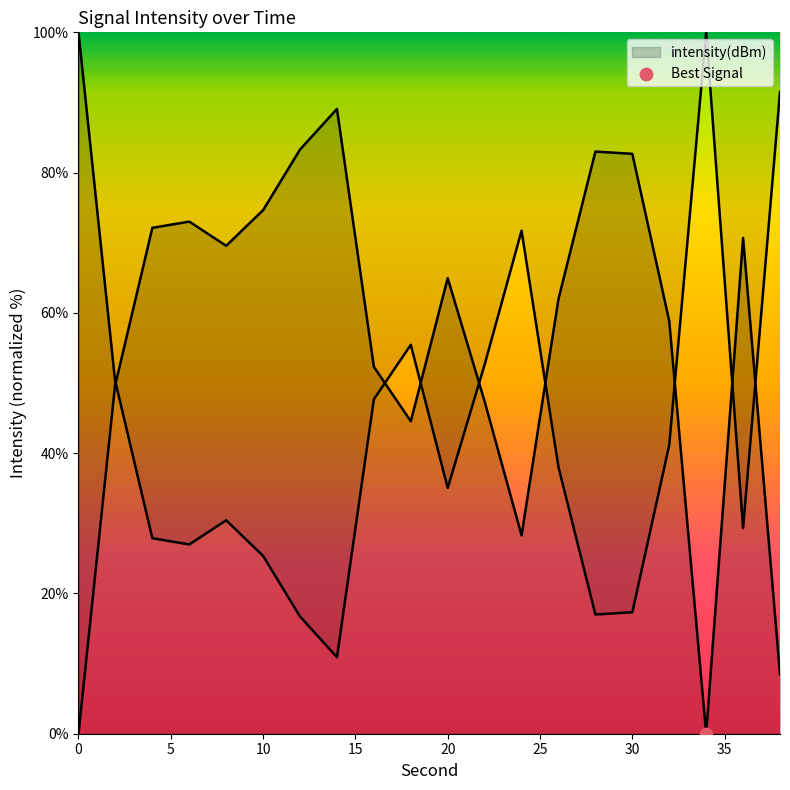

What is the change in value from 8 to 10?

+5.1